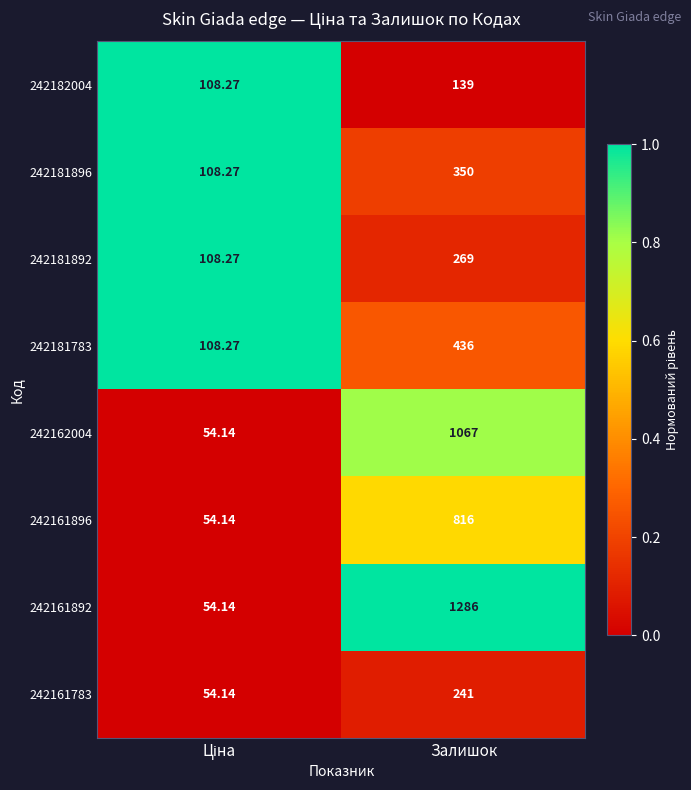

At which category is the sum across all series the highest?

Залишок